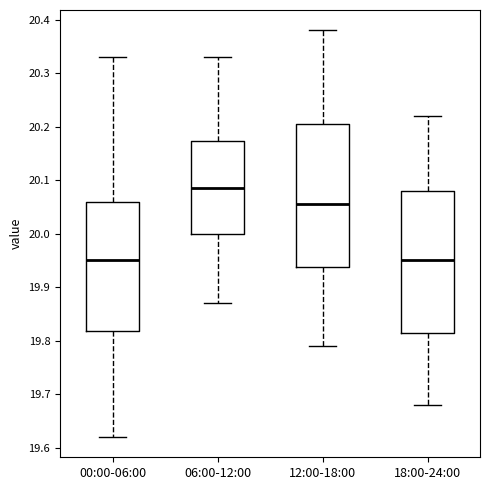

Reading left to right, transcribe this box plot: for each box, give where its median line is, the range the box spans, and where its two whiskers end, as read against the y-axis. The values are not printed on the chart, so give them approximately, as read against the axis.

00:00-06:00: median 19.95, box 19.82 to 20.06, whiskers 19.62 to 20.33
06:00-12:00: median 20.09, box 20.00 to 20.17, whiskers 19.87 to 20.33
12:00-18:00: median 20.06, box 19.94 to 20.21, whiskers 19.79 to 20.38
18:00-24:00: median 19.95, box 19.82 to 20.08, whiskers 19.68 to 20.22